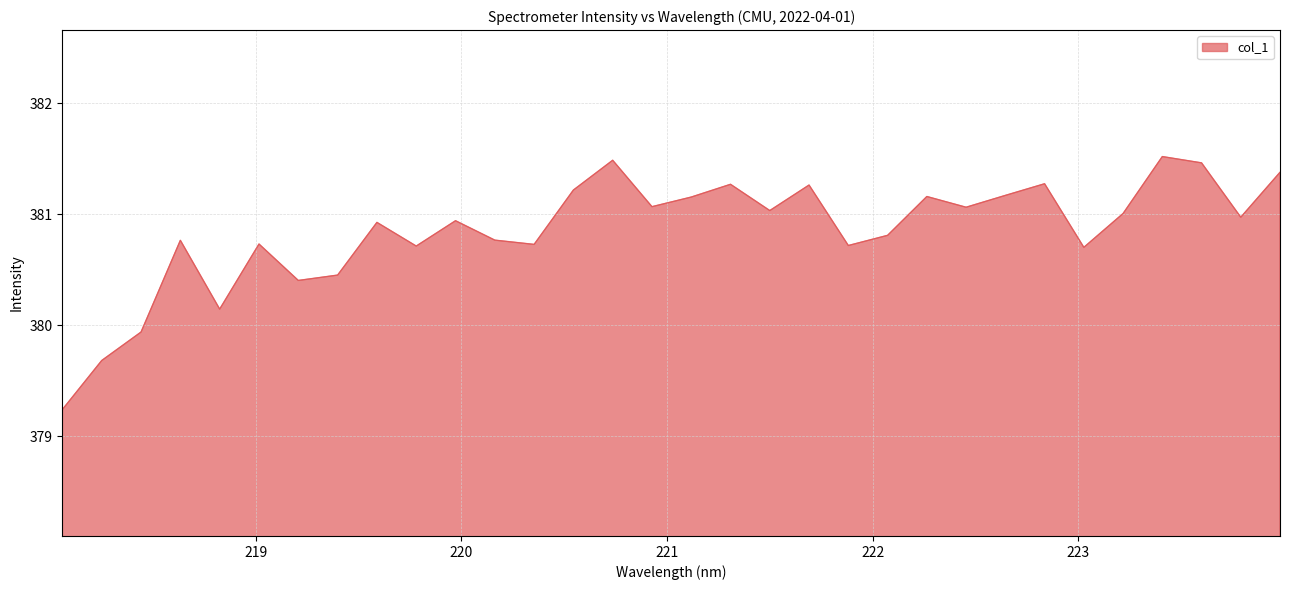

What is the greatest value displayed?

381.5